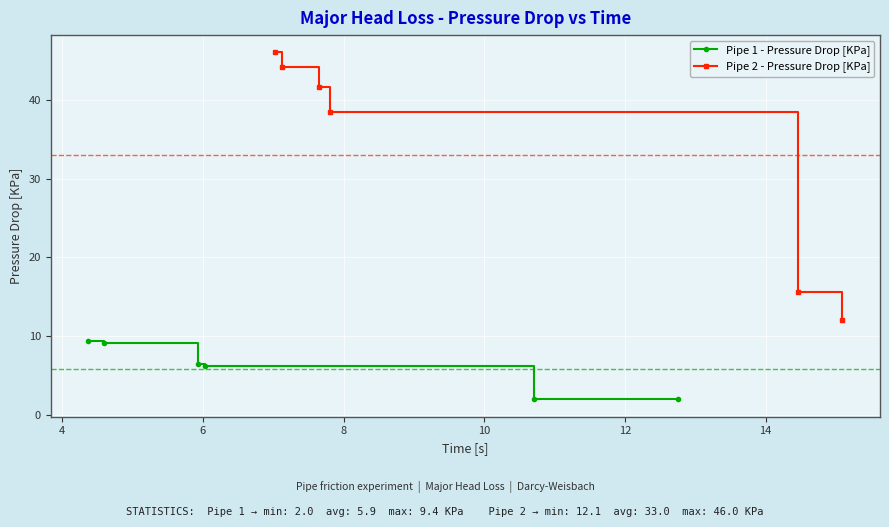

True or false: Pipe 2 - Pressure Drop [KPa] and Pipe 1 - Pressure Drop [KPa] cross at least once.

False